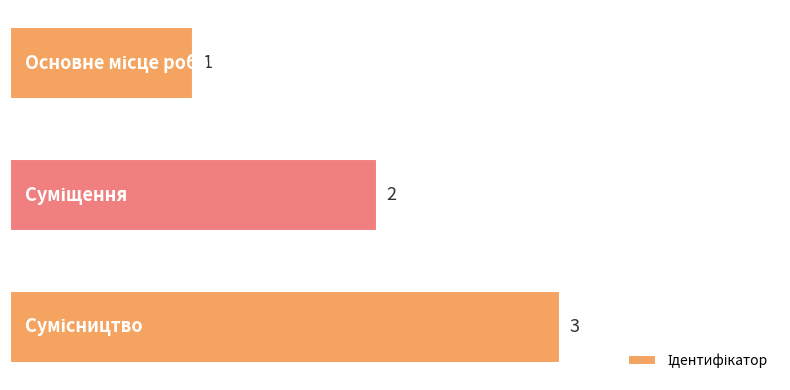

What is the greatest value displayed?

3